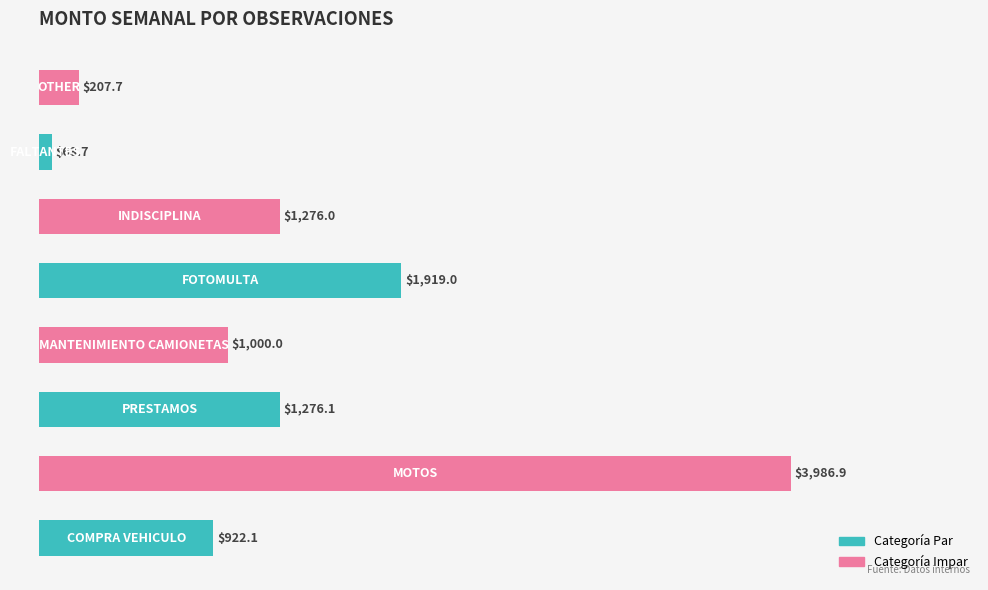

What is the maximum value shown in the chart?

3986.9